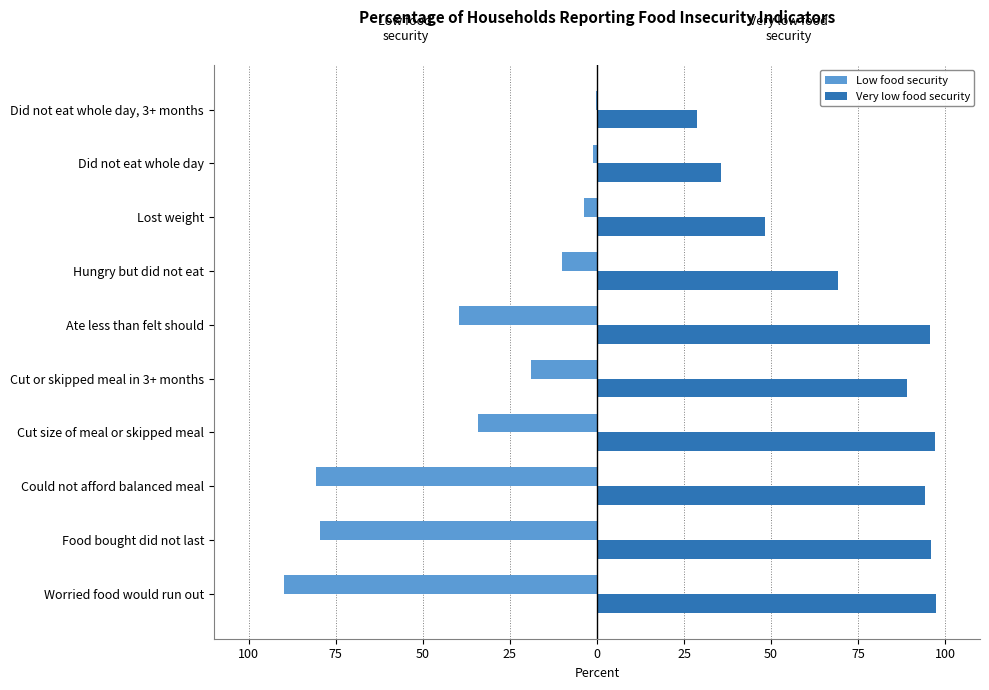

Reading right to left, extract all data points from this chart.

Low food security: -0.3	-1.0	-3.8	-9.9	-39.6	-19.0	-34.1	-80.6	-79.5	-89.9
Very low food security: 28.8	35.6	48.3	69.1	95.6	89.1	97.0	94.2	96.0	97.4